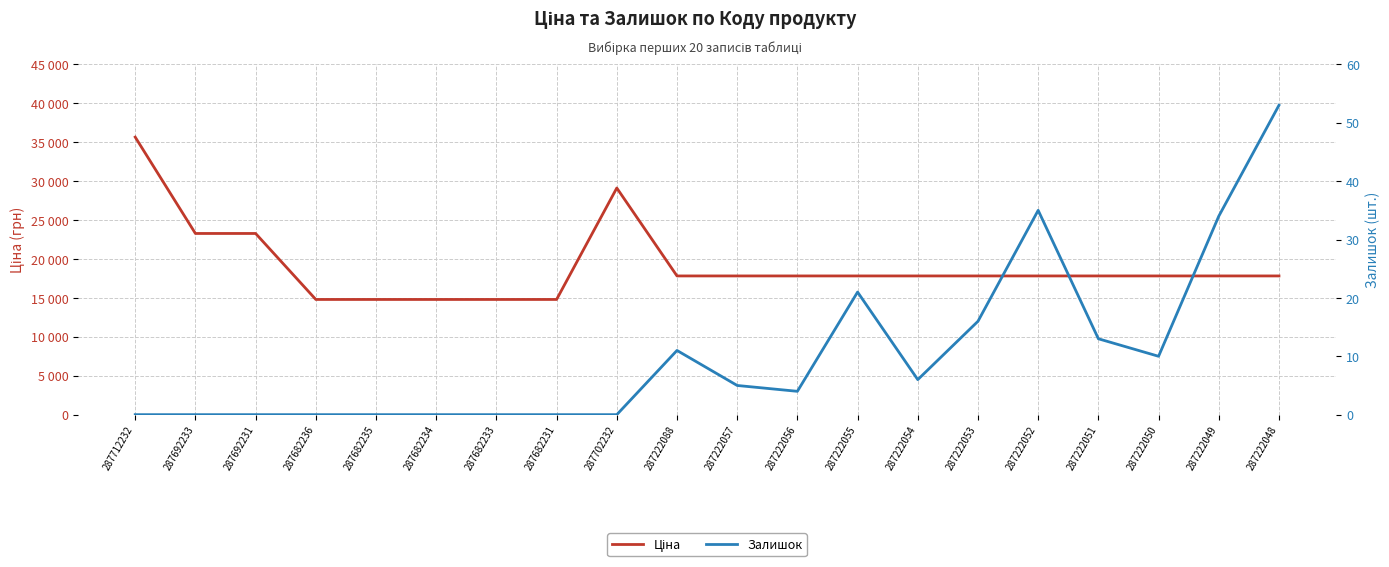

Where does the Залишок series first go above 5?

287222088